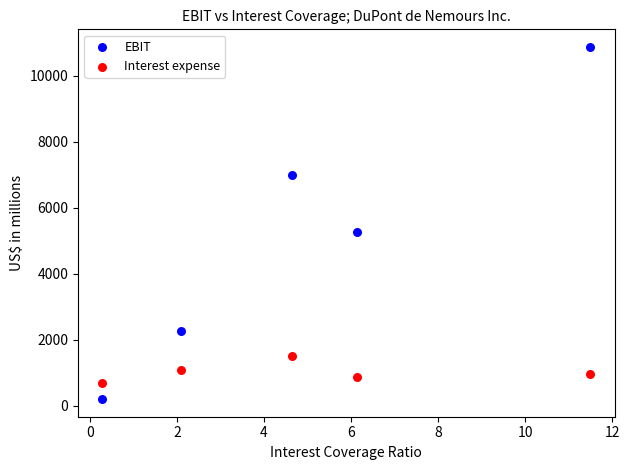

Which series contains the highest Y value?

EBIT